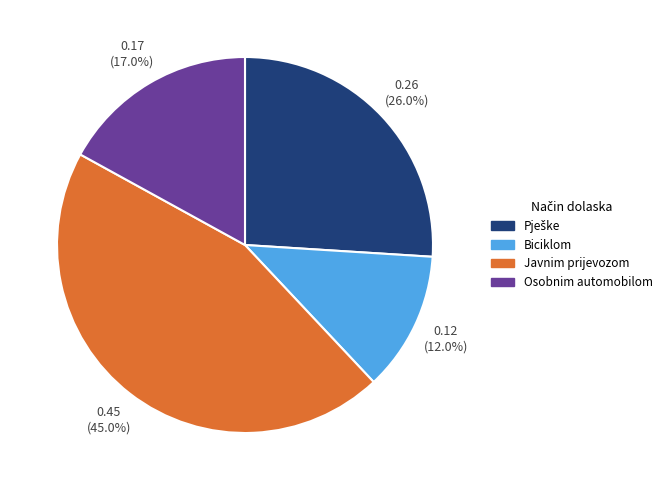

What is the total percentage of Osobnim automobilom and Javnim prijevozom?

62.0%